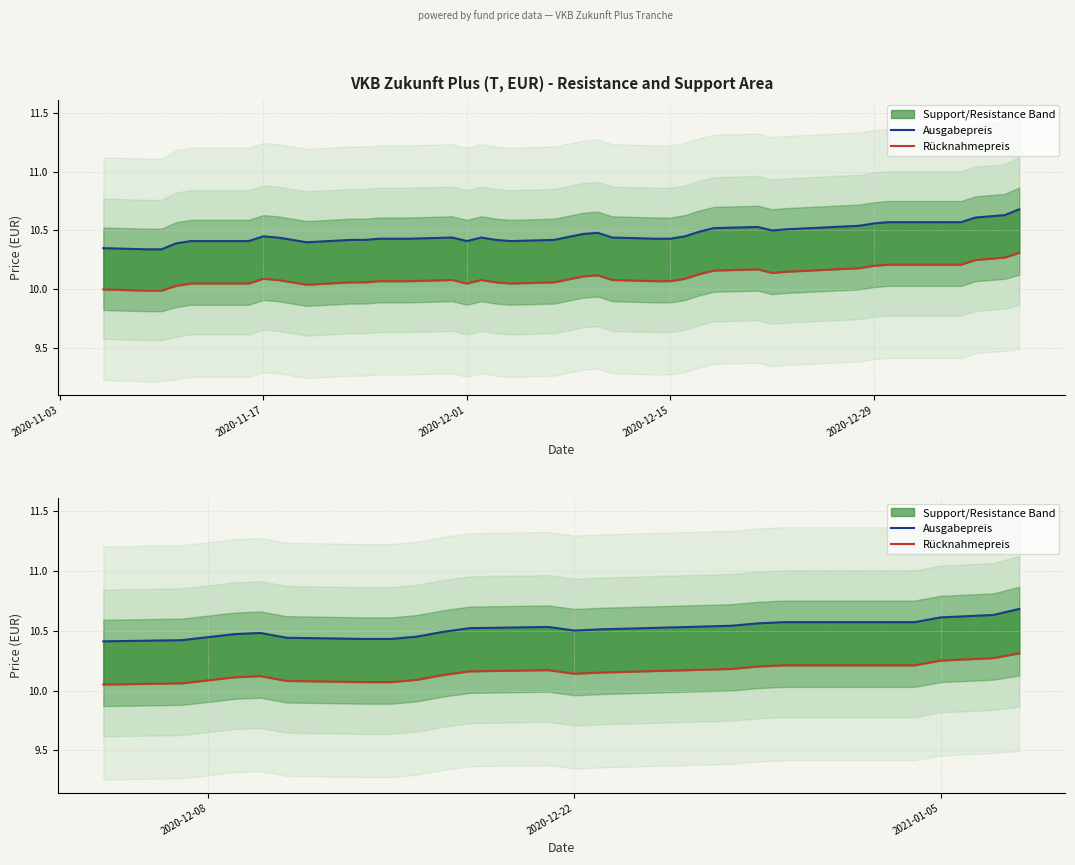

Which series has the largest total across all categories?

Ausgabepreis